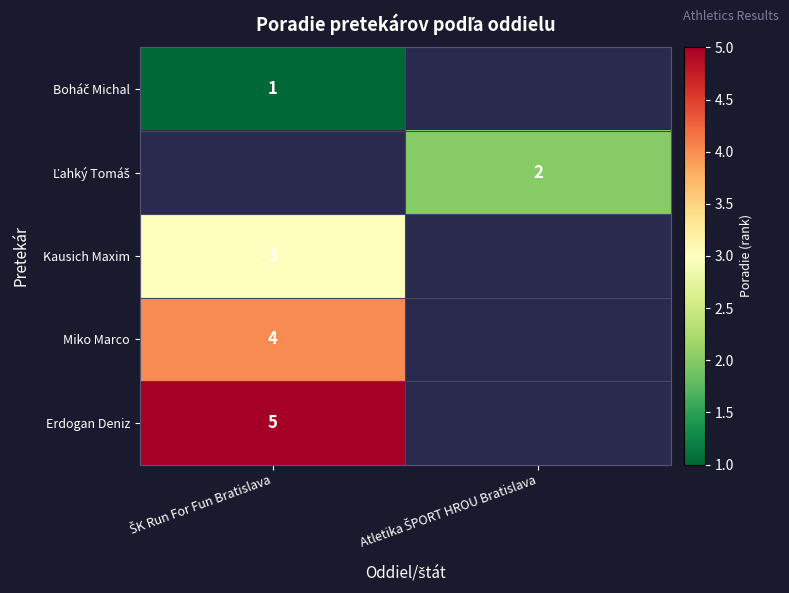

Which category has the highest value in the Ľahký Tomáš series?

ŠK Run For Fun Bratislava